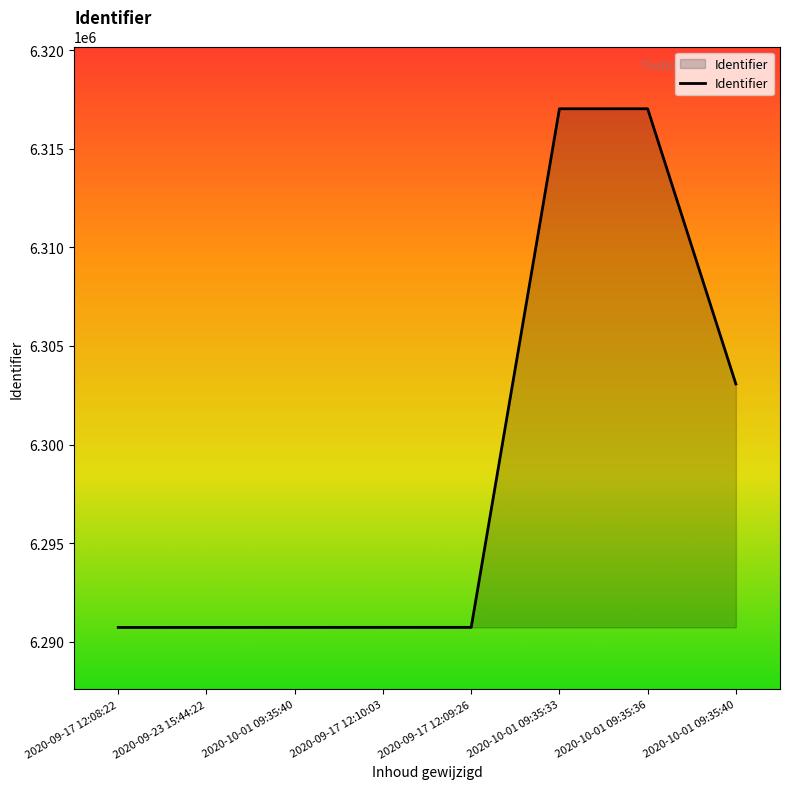

Does the chart have visible grid lines?

No